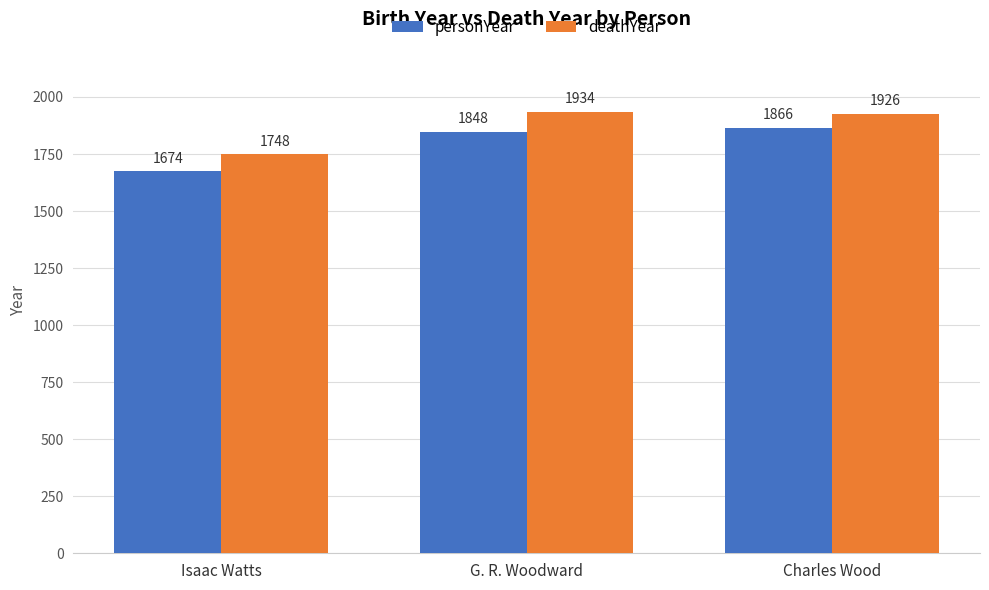

Is the value of deathYear at Charles Wood greater than the value of personYear at Charles Wood?

Yes